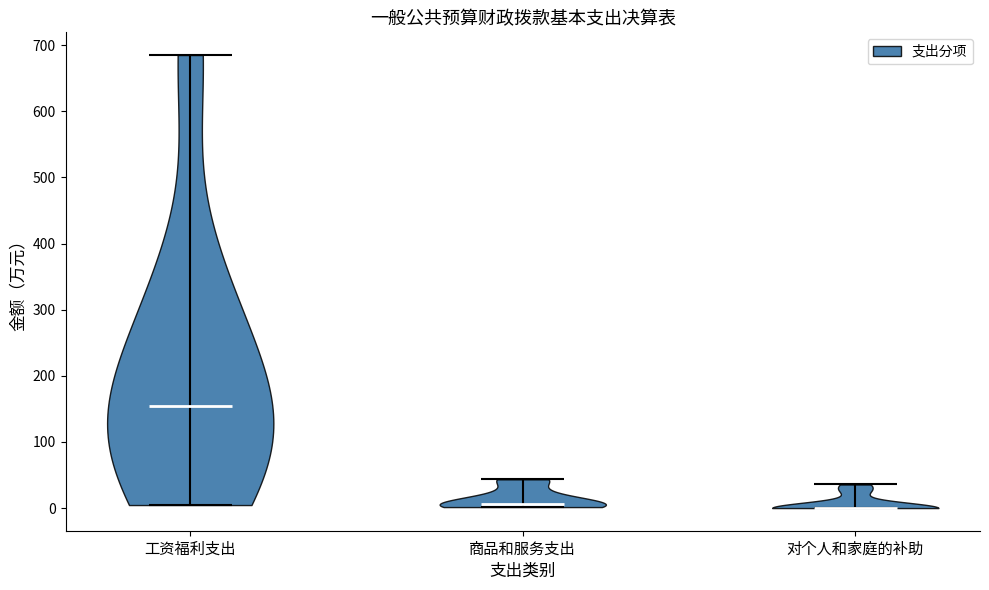

Which violin has the highest median line?

工资福利支出